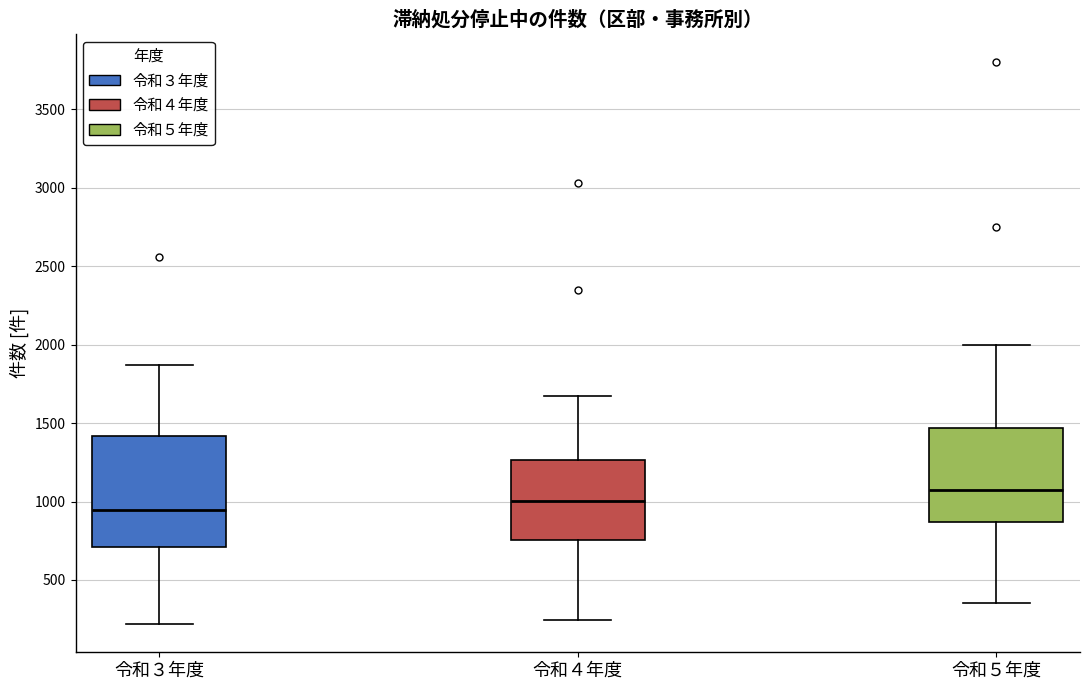

Which box's median line is the highest?

令和５年度